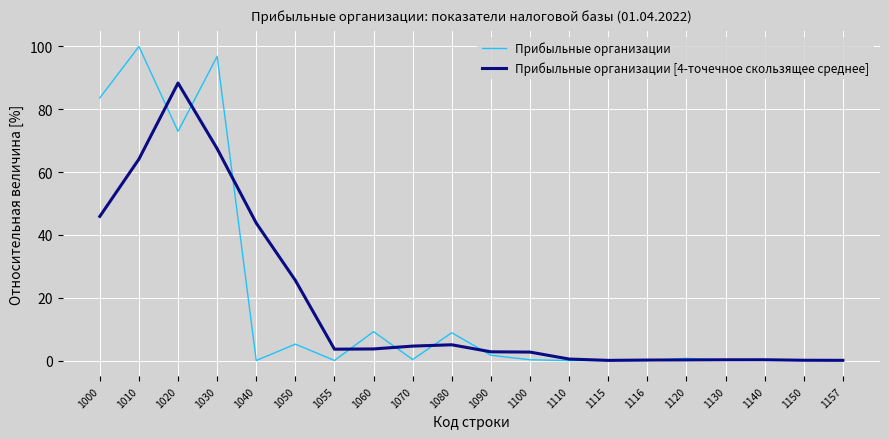

True or false: Прибыльные организации [4-точечное скользящее среднее] and Прибыльные организации cross at least once.

True